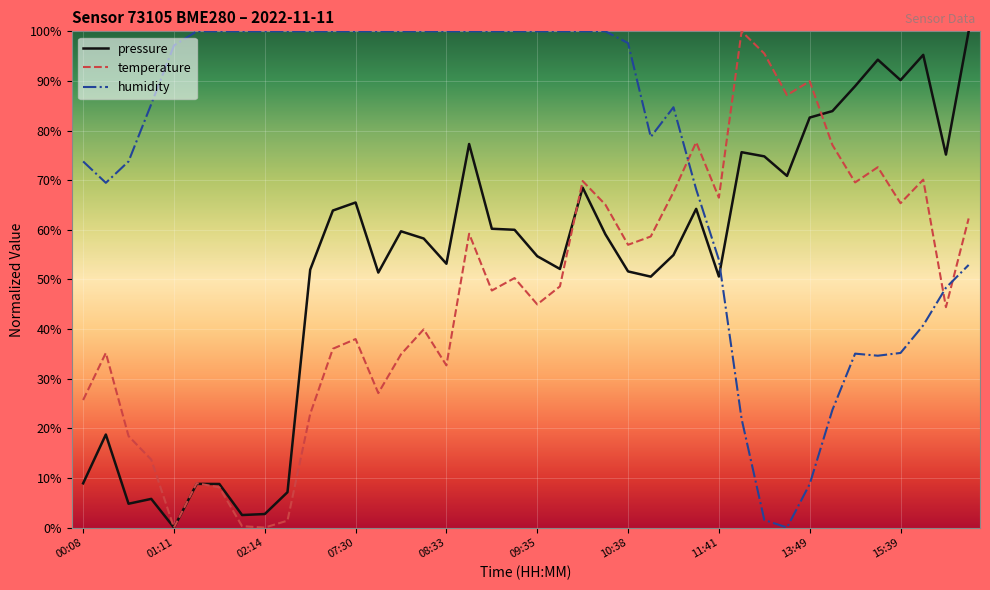

Which series ends up on top after the final intersection of temperature and humidity?

temperature